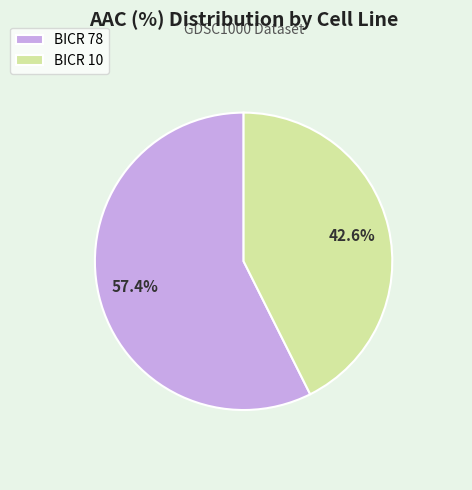

Which category accounts for the majority?

BICR 78